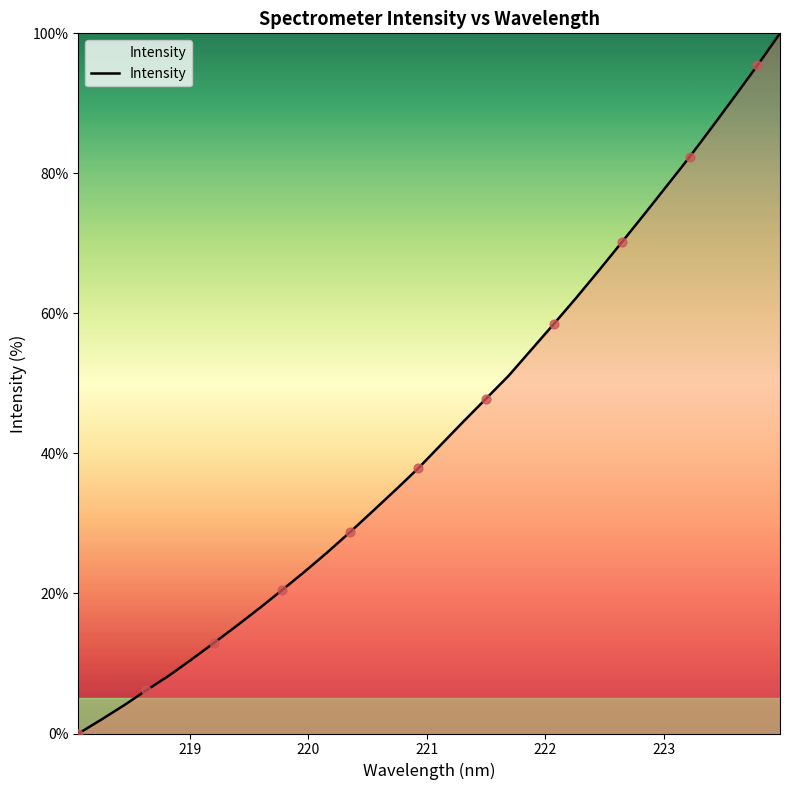

What is the difference between the maximum and minimum values?

100.0